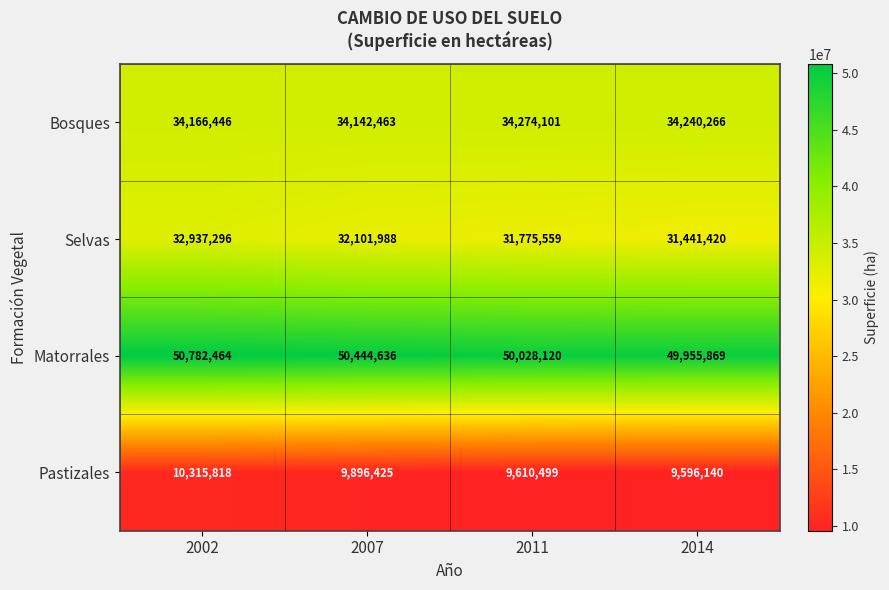

How many Selvas values are between 31775559 and 32937296?

3